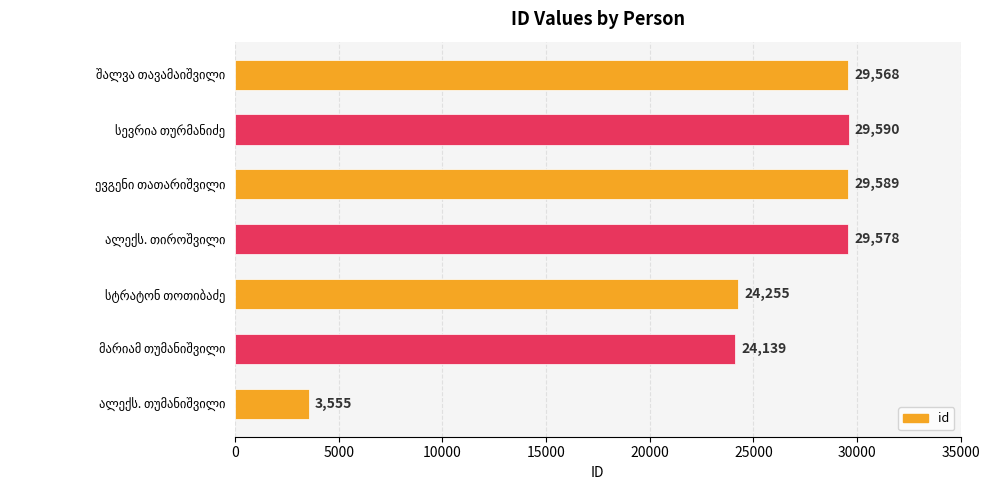

Does the chart contain stacked bars?

No